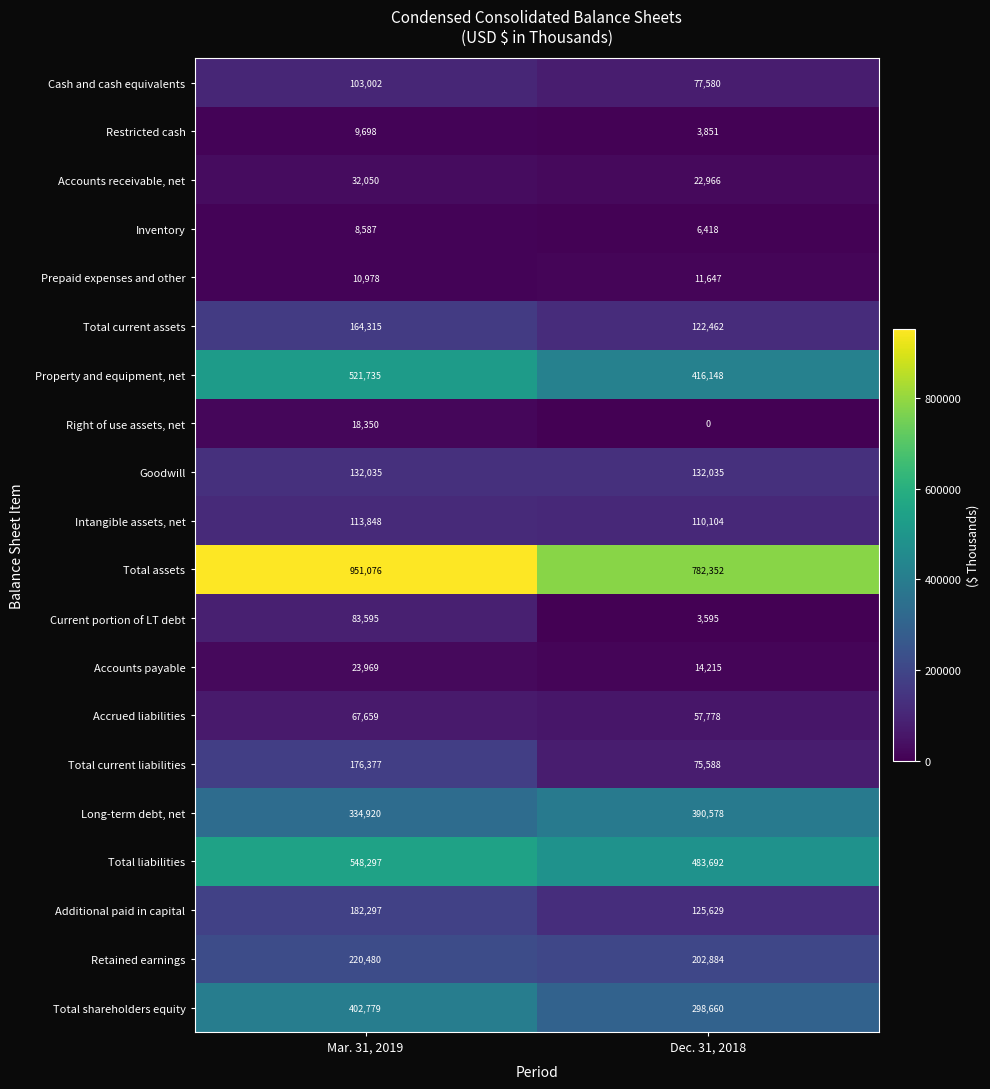

The value of Prepaid expenses and other at Dec. 31, 2018 is 11647. True or false?

True